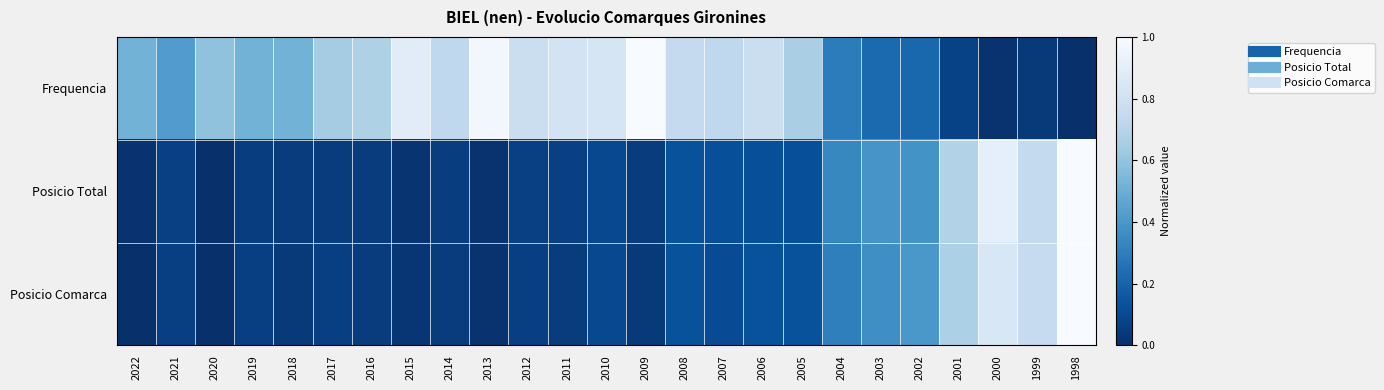

Which series changed the most between 2010 and 2007?

Frequencia